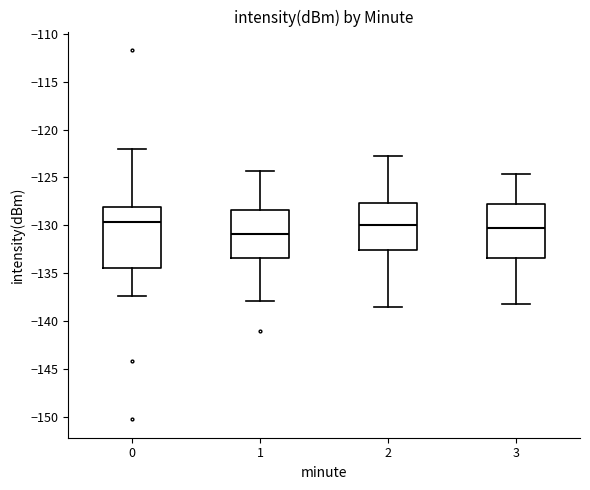

Which box has the lowest median line?

1